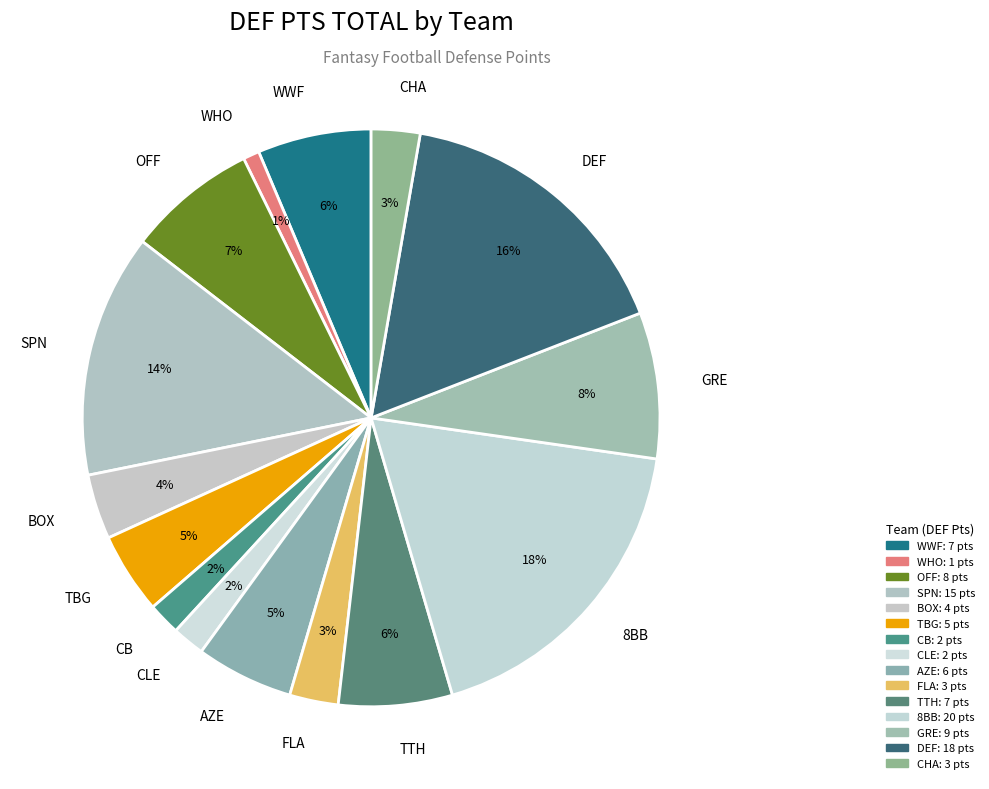

Which category has the biggest portion of the pie?

8BB